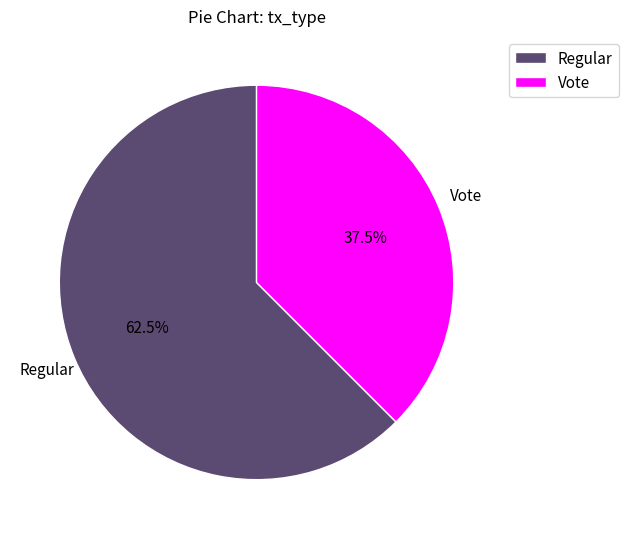

What is the ratio of the value at Regular to the value at Vote?

1.7